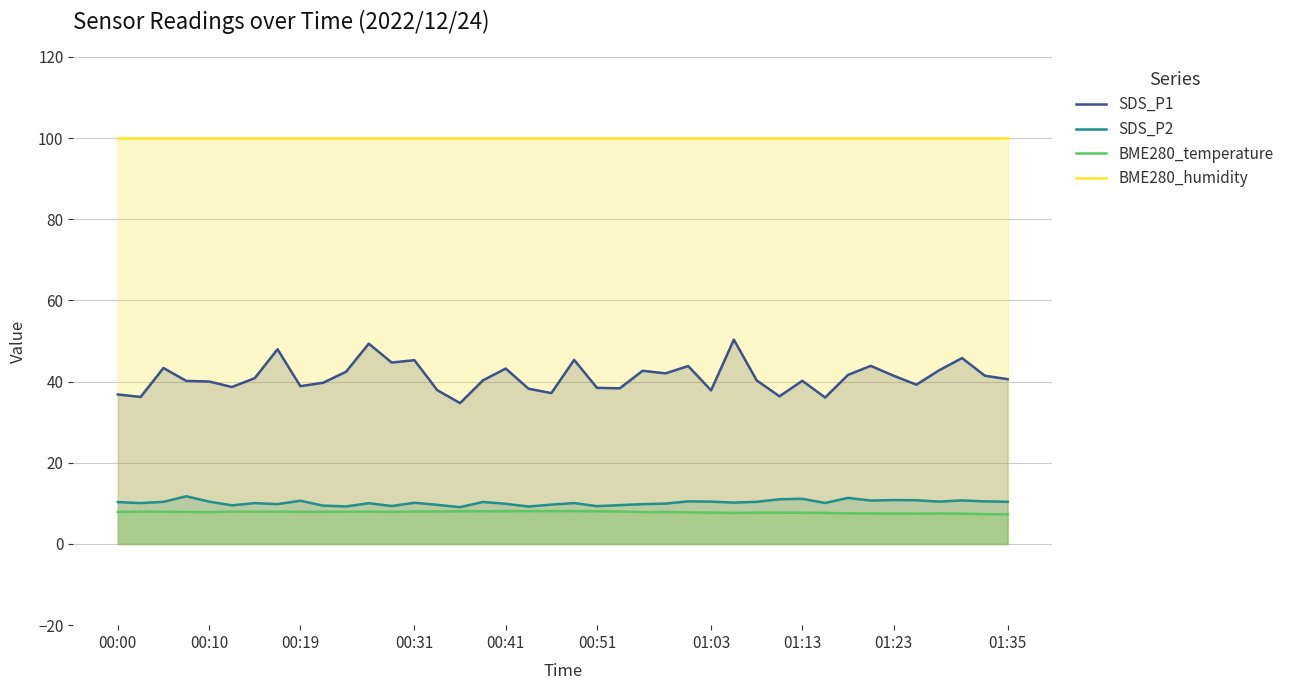

What is the greatest value displayed?

100.0